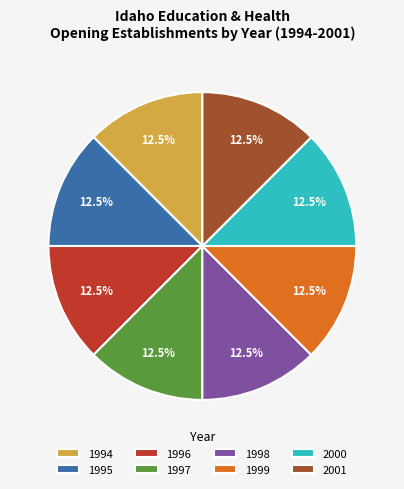

What is the ratio of the value at 1997 to the value at 2000?

1.0